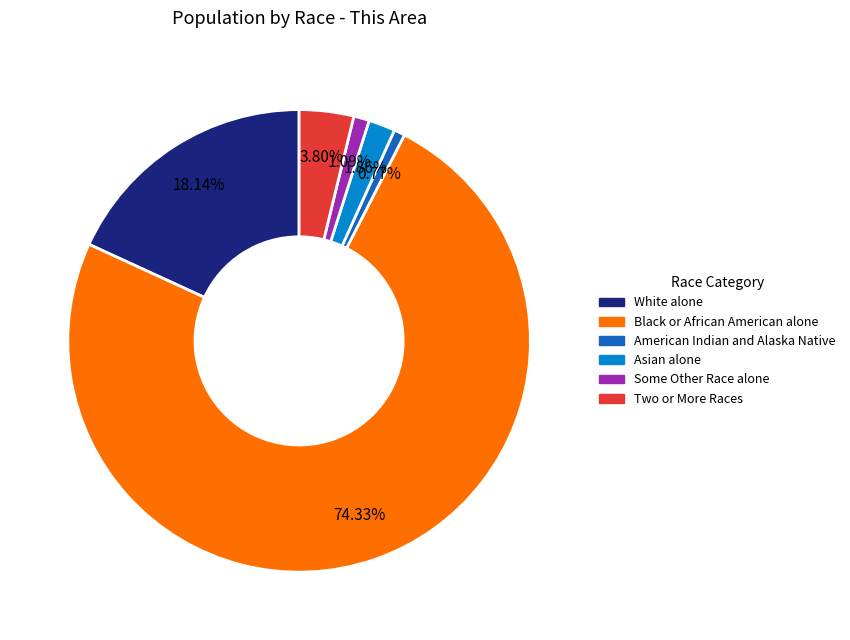

Does any single category account for the majority?

Yes